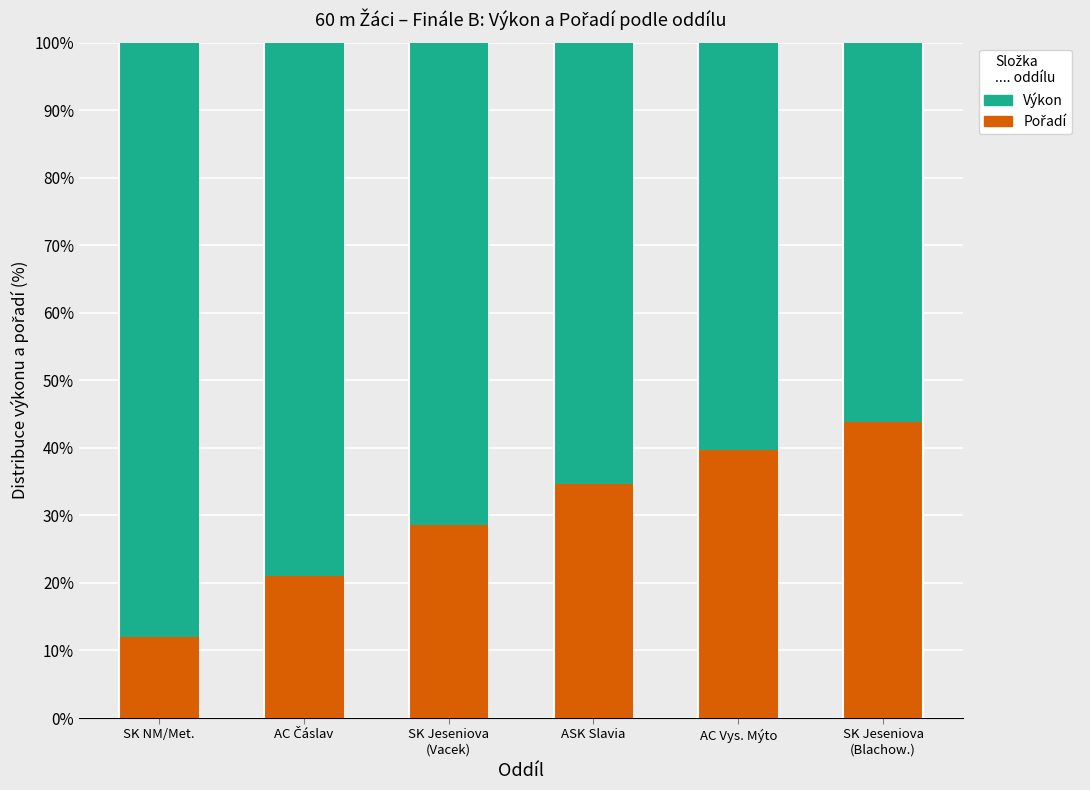

What is the total value across all series at AC Vys. Mýto?

100.0